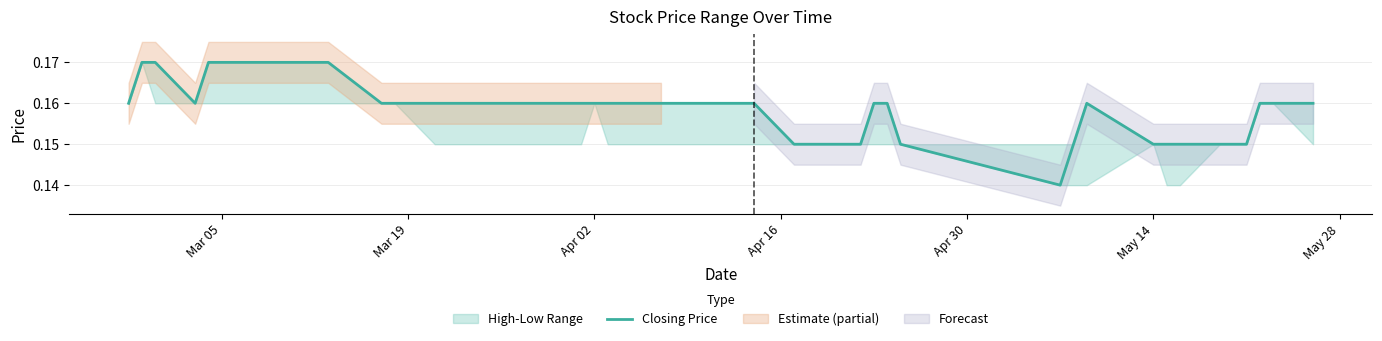

How many lines are shown in the chart?

1